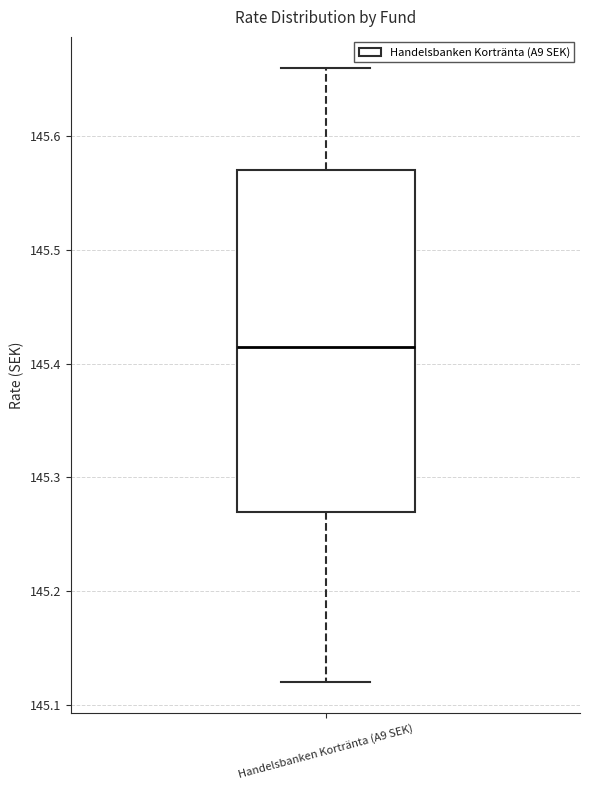

Read this box plot against the y-axis: the position of the median line, the range covered by the box, and the ends of both whiskers. The values are not printed on the chart, so give them approximately, as read against the axis.

median 145.42, box 145.27 to 145.57, whiskers 145.12 to 145.66